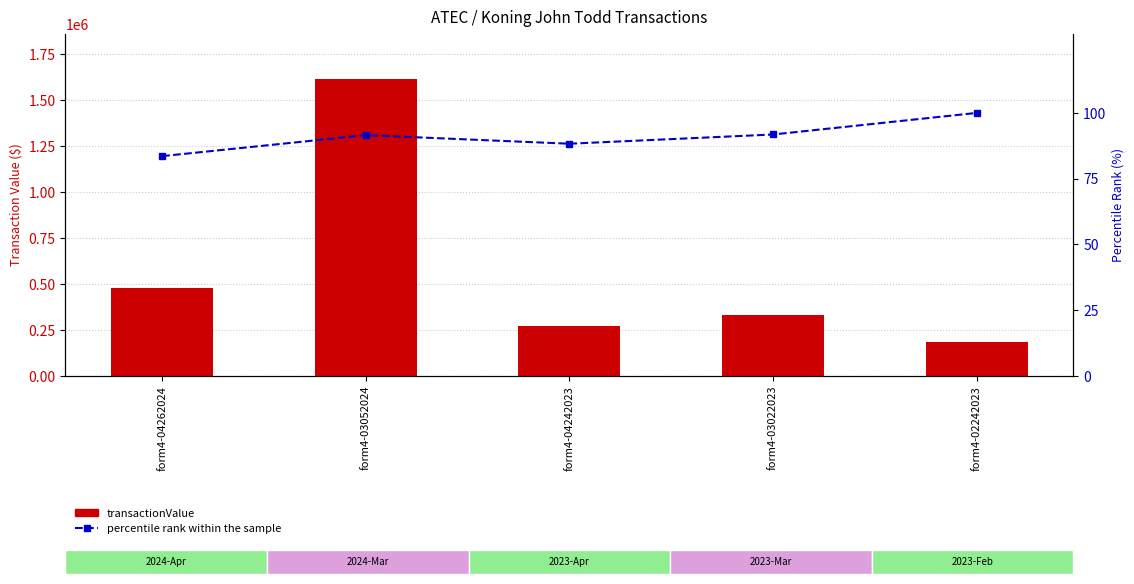

How many values in the transactionValue series exceed 332100?

2